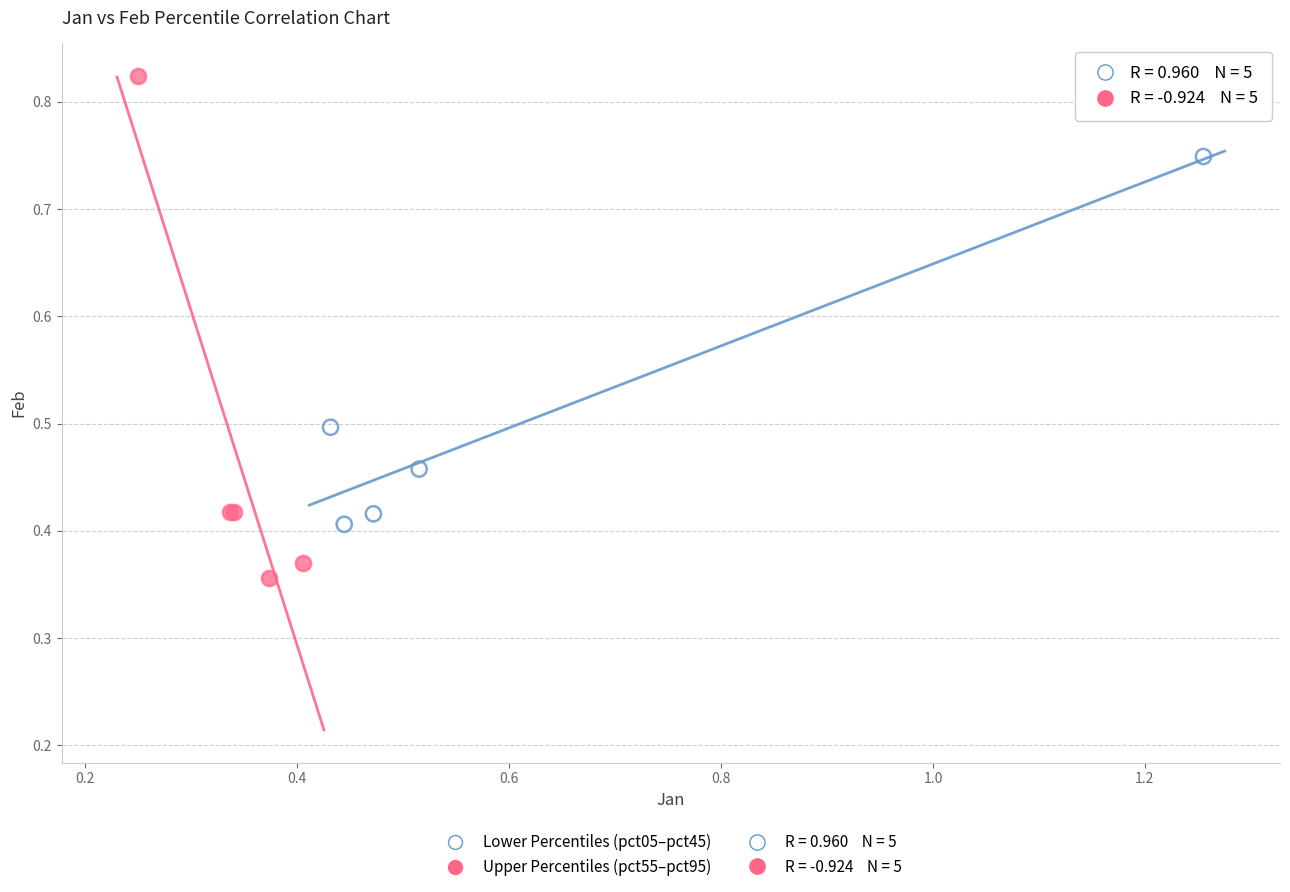

Which series reaches the minimum Y coordinate?

Upper Percentiles (pct55–pct95)